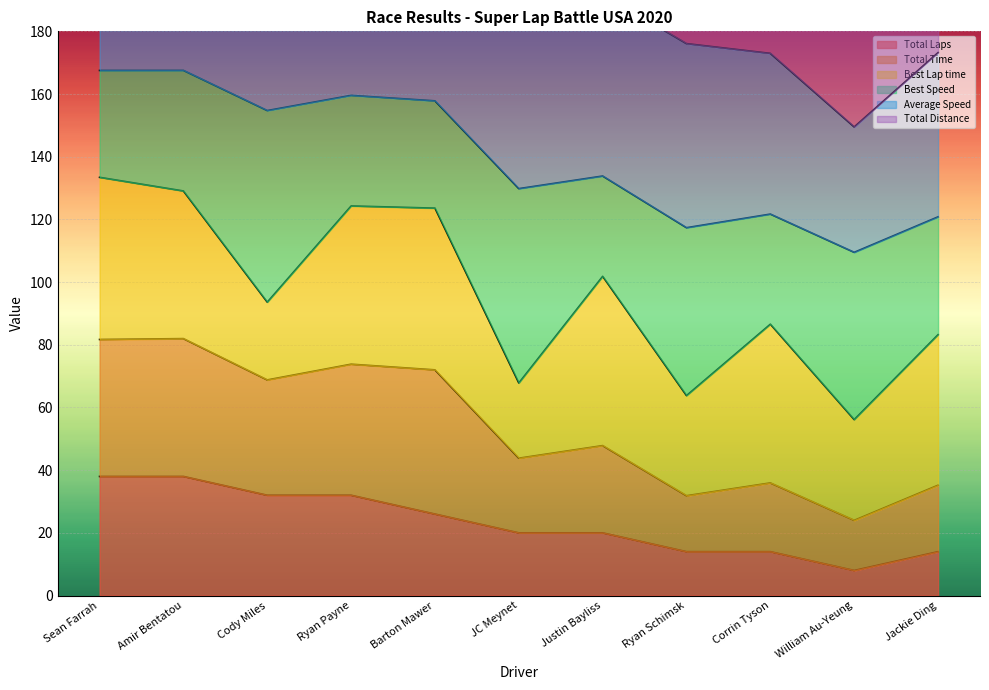

The Total Laps series shows 56.8 at Cody Miles. True or false?

False